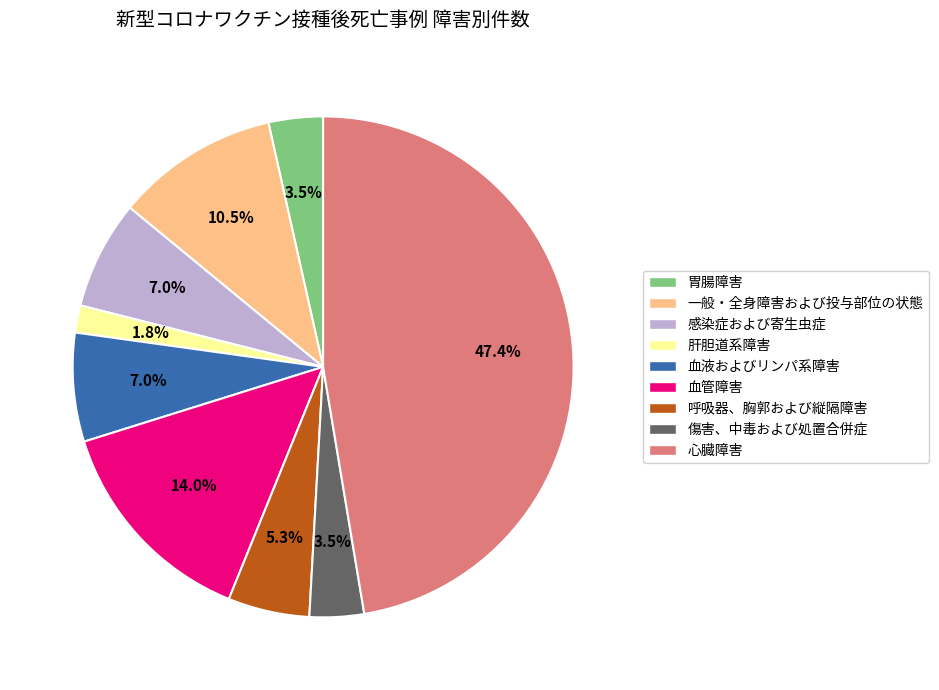

Does any single category account for the majority?

No